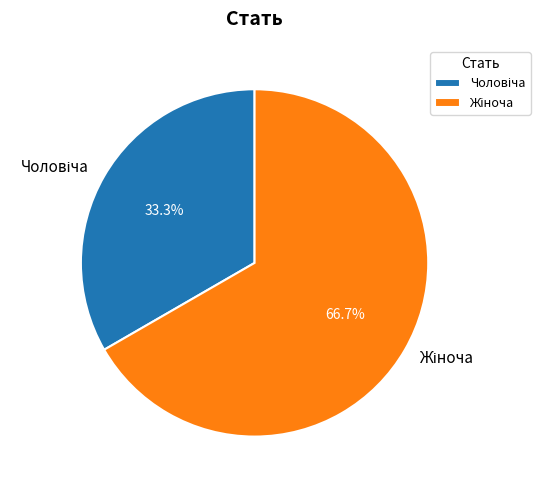

Does any single category account for the majority?

Yes